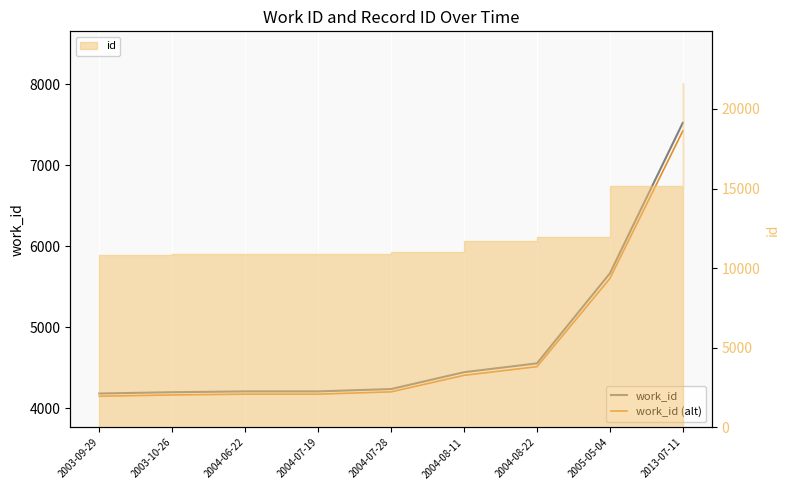

What is the sum of all work_id values?

43227.0